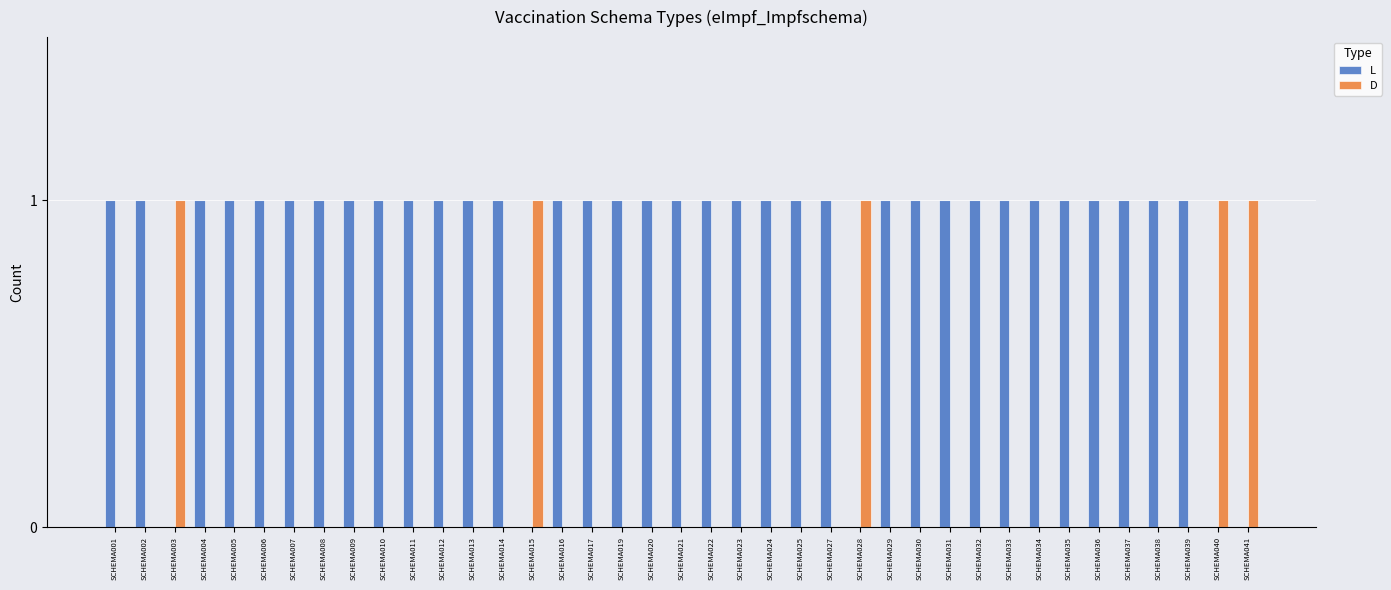

What are all the series names shown in the legend?

L, D